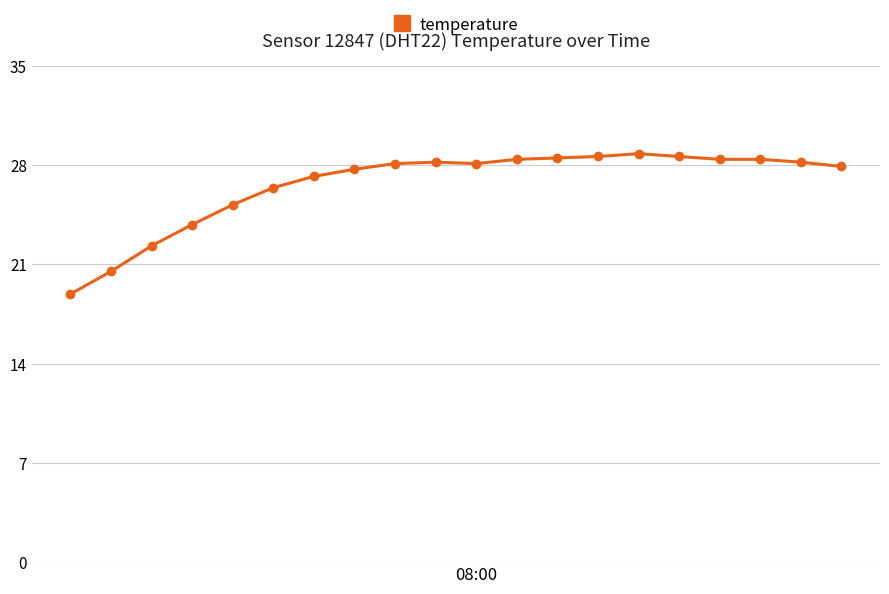

What is the minimum value shown in the chart?

18.9